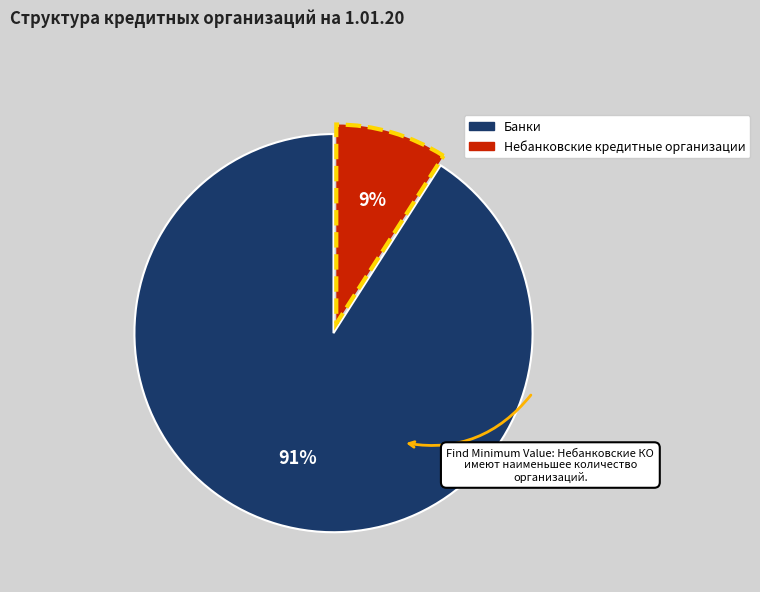

To the nearest percent, what portion does Банки represent?

91%